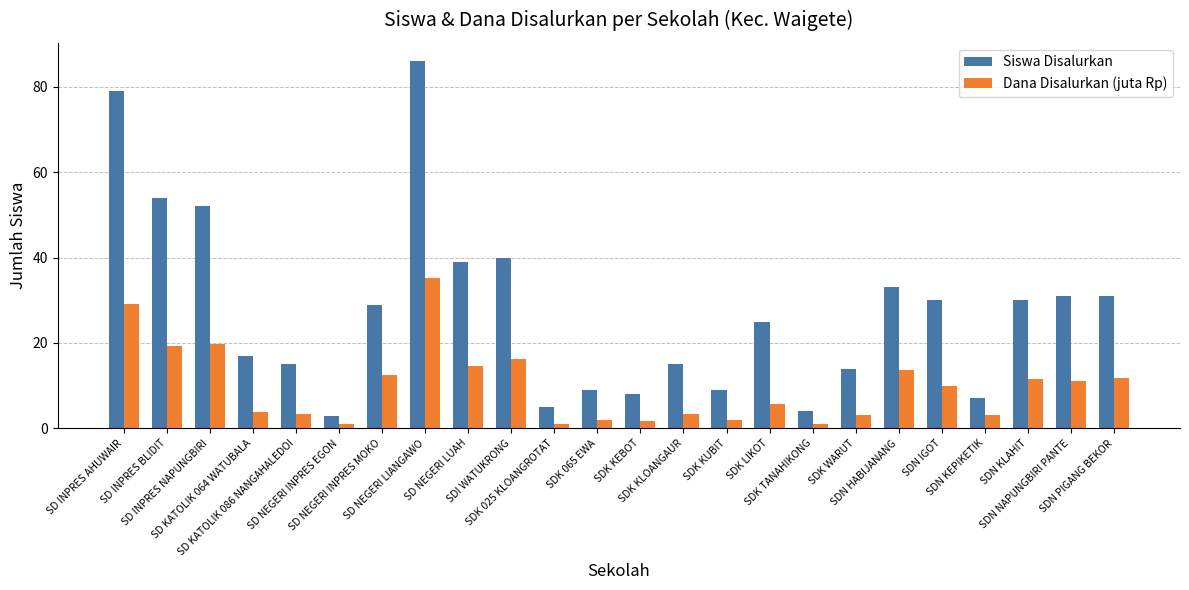

Where does the Siswa Disalurkan series first go above 29?

SD INPRES AHUWAIR